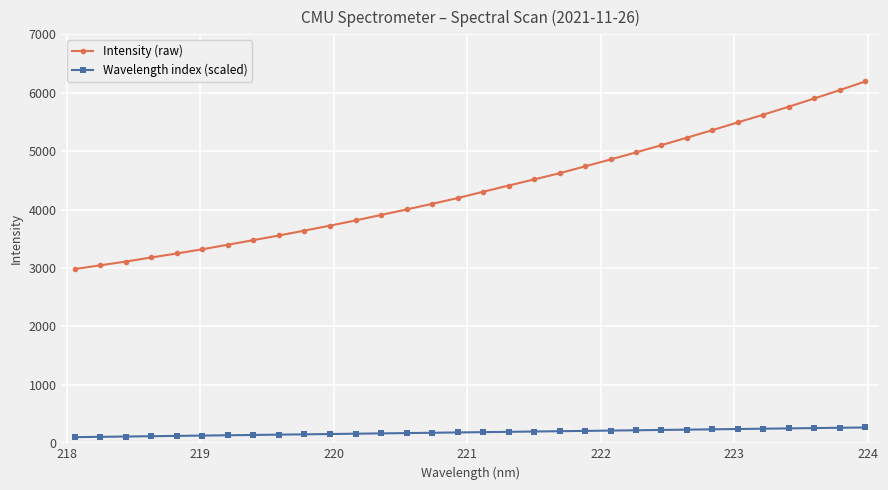

What is the maximum value for Intensity (raw)?

6193.9